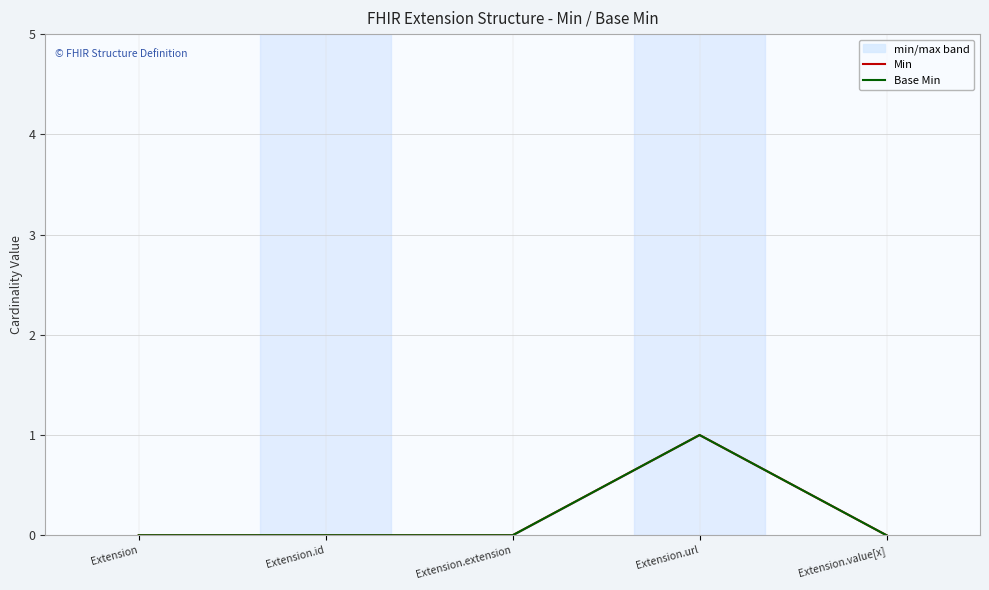

What is the label of the 5th point from the left?

Extension.value[x]